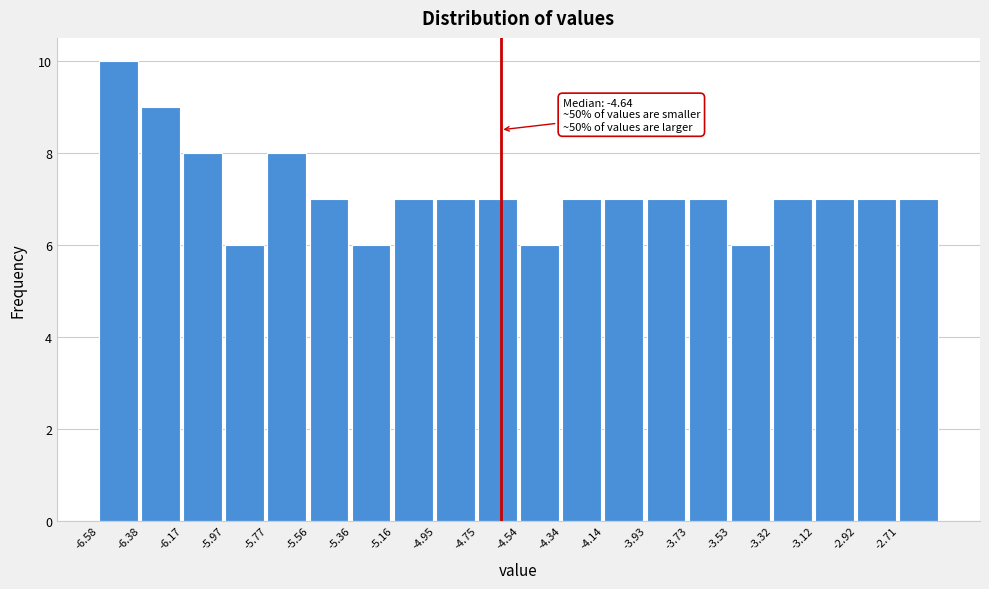

Which range on the x-axis has the tallest bar?

-6.60 to -6.40